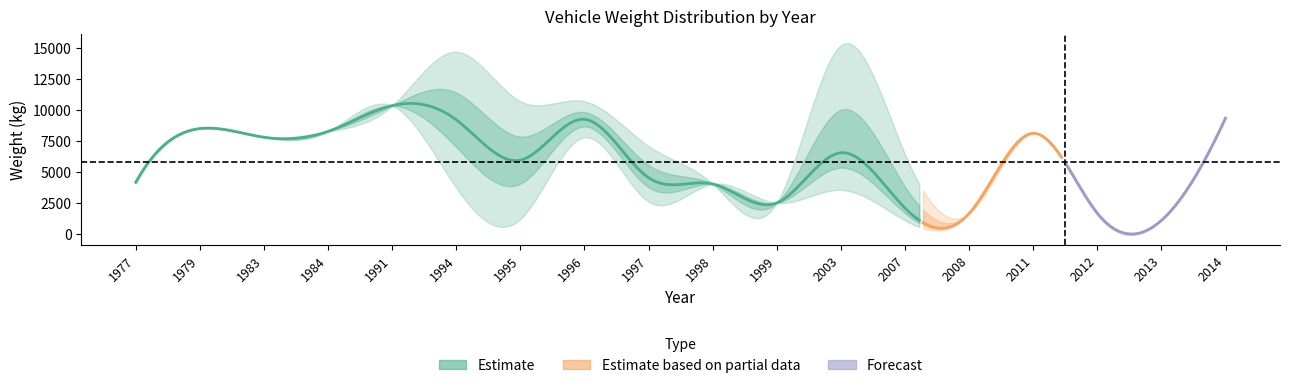

True or false: Year and Weight cross at least once.

True